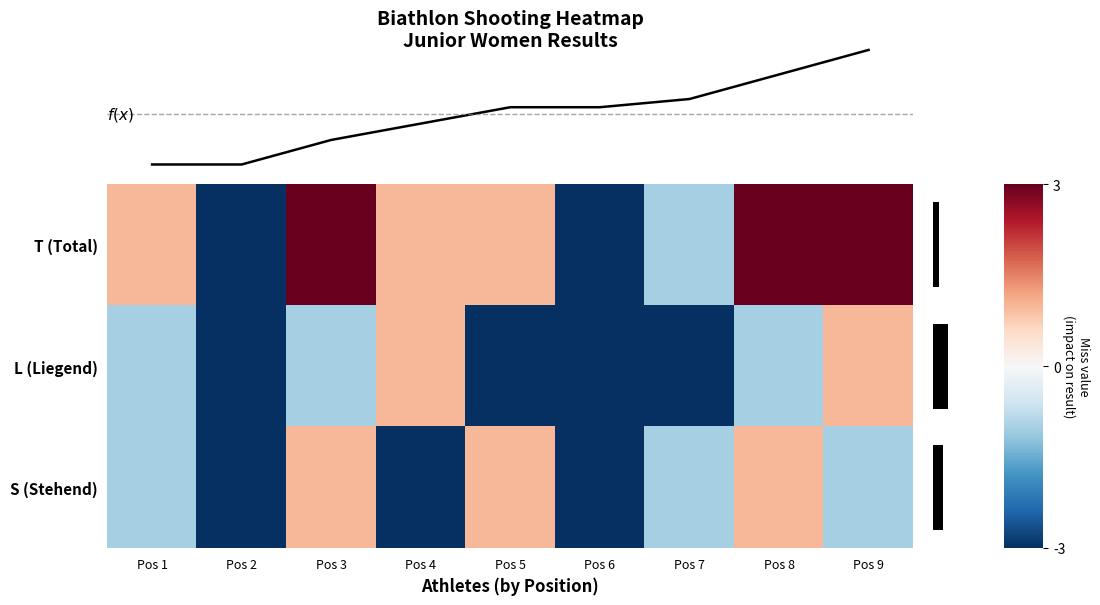

What is the difference between the highest and lowest values at Pos 4?

8.0